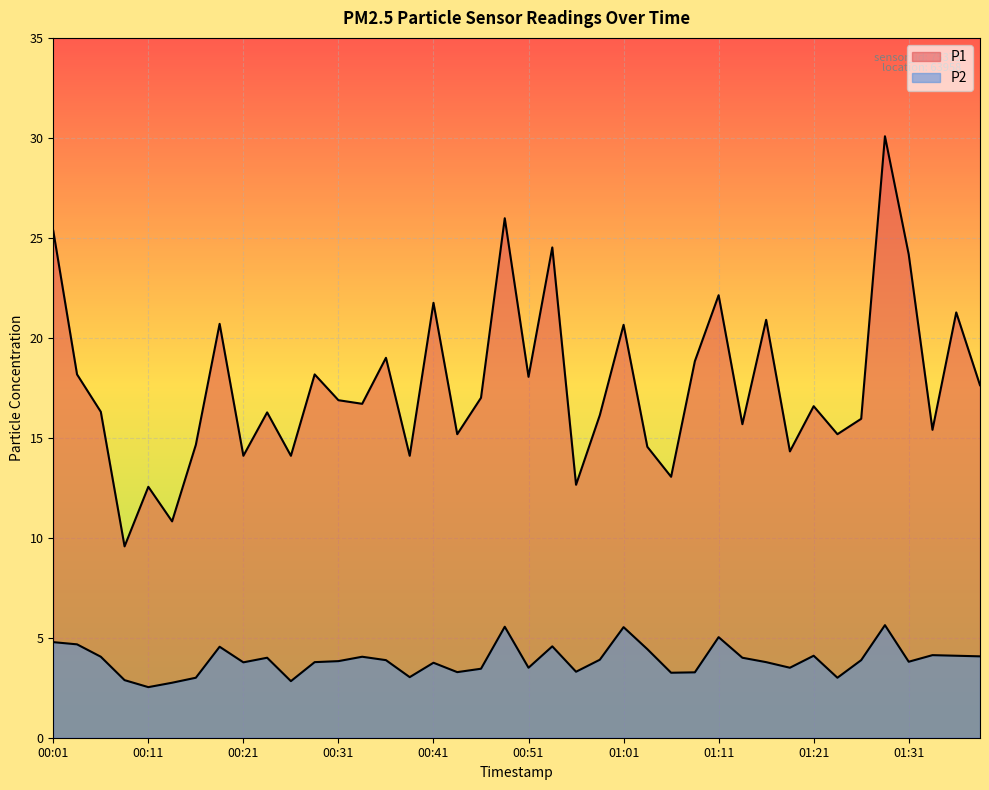

True or false: P1 and P2 intersect in this chart.

False